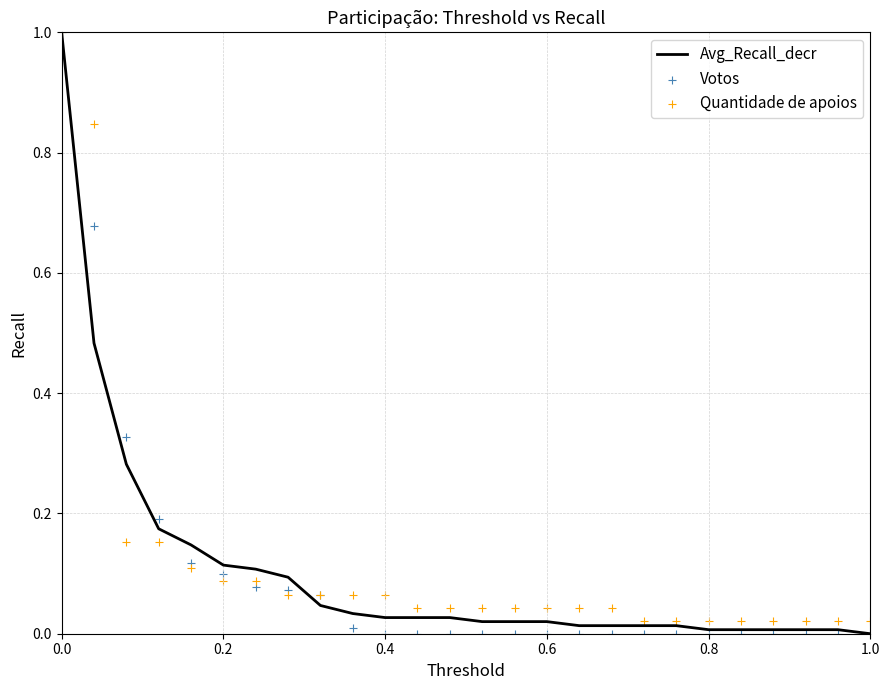

Which series has the largest total across all categories?

Quantidade de apoios